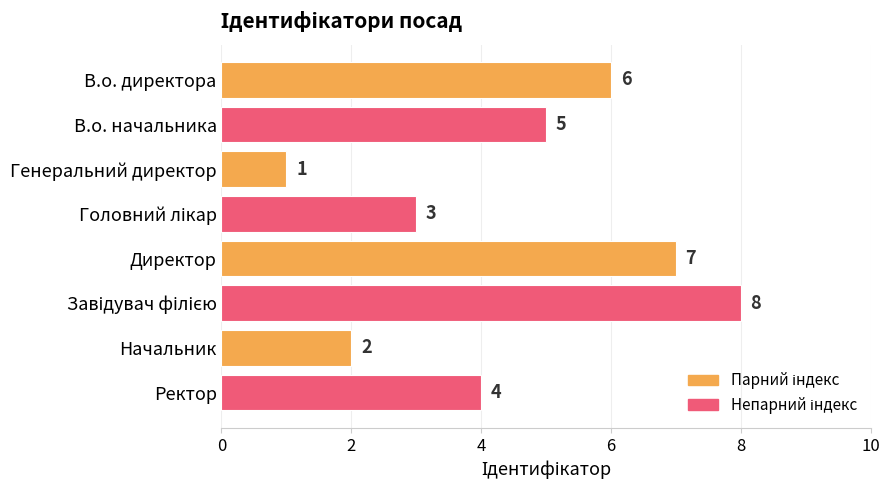

Does the chart contain stacked bars?

No